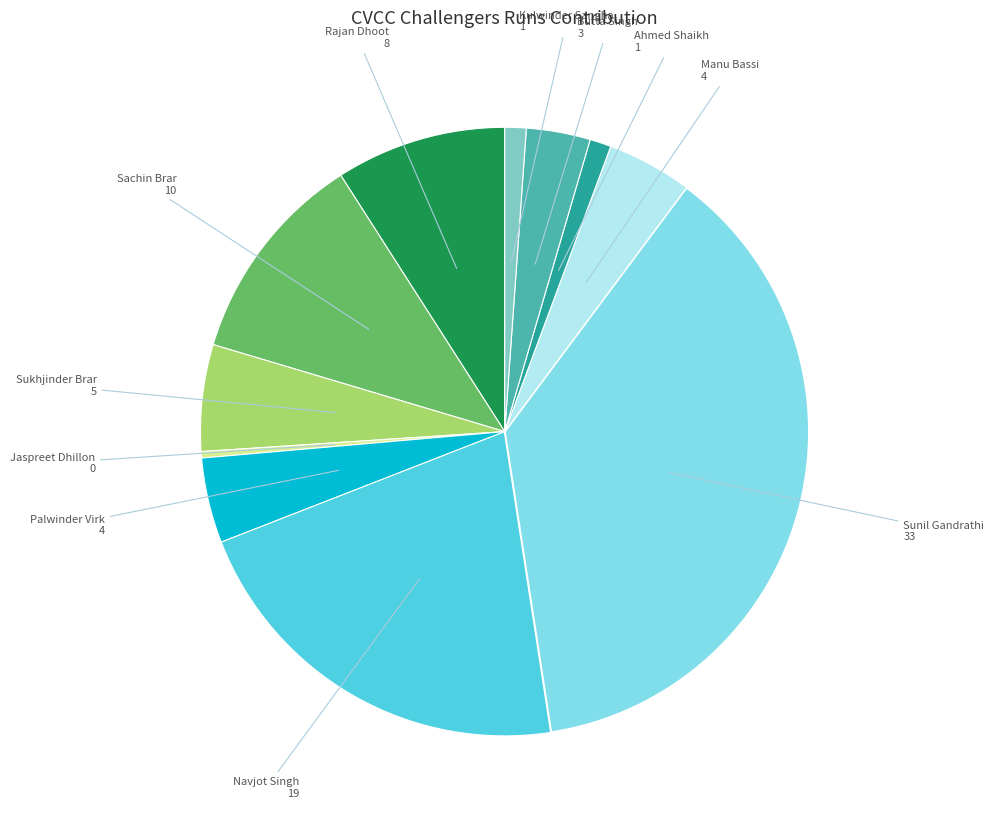

Is there a majority slice in this chart?

No